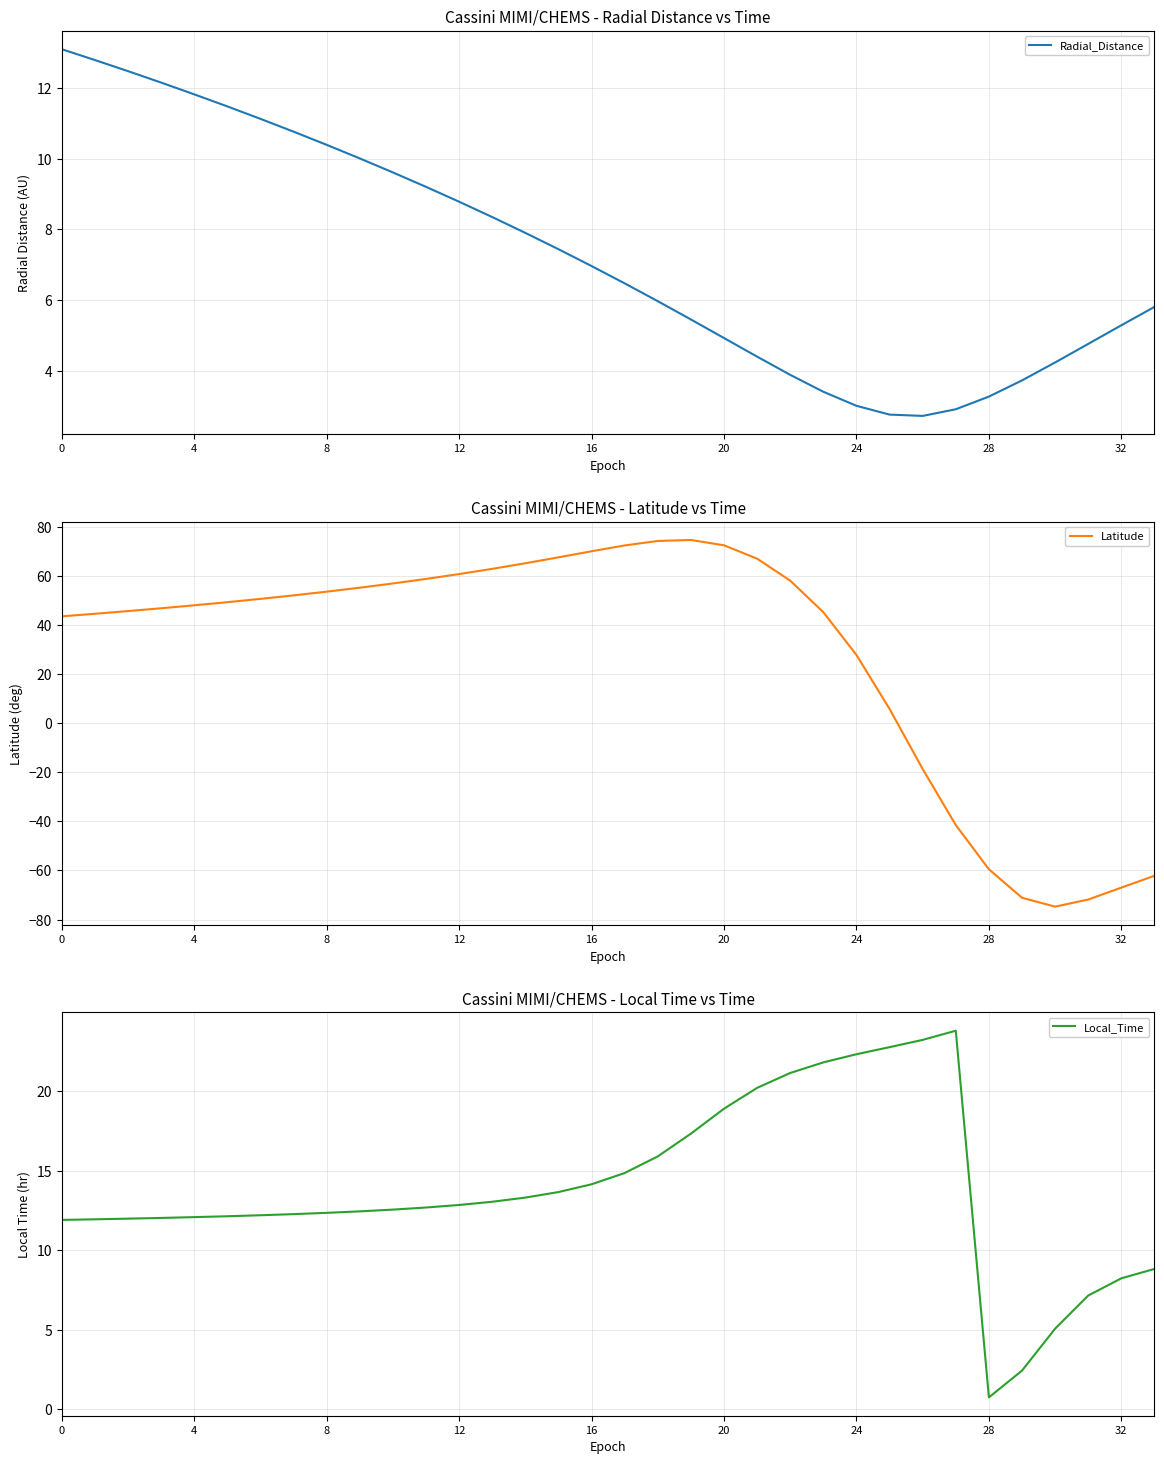

What is the lowest value of the Local_Time series?

0.7